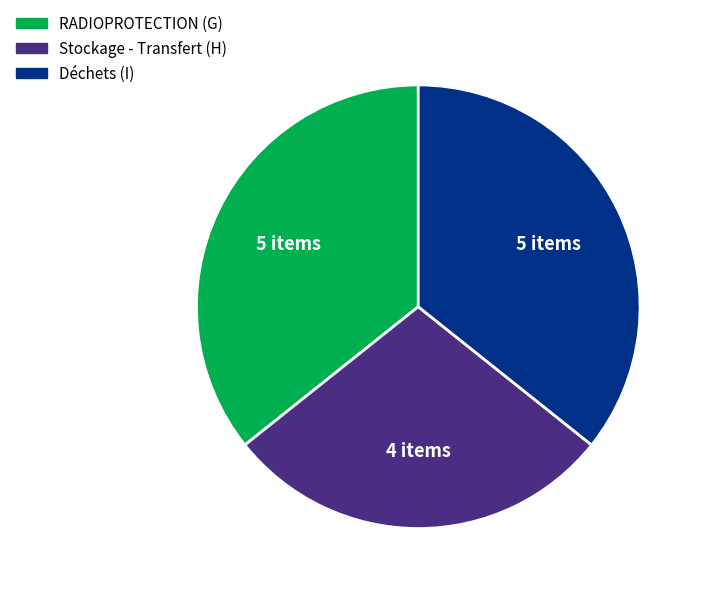

Between Déchets (I) and Stockage - Transfert (H), which is larger?

Déchets (I)